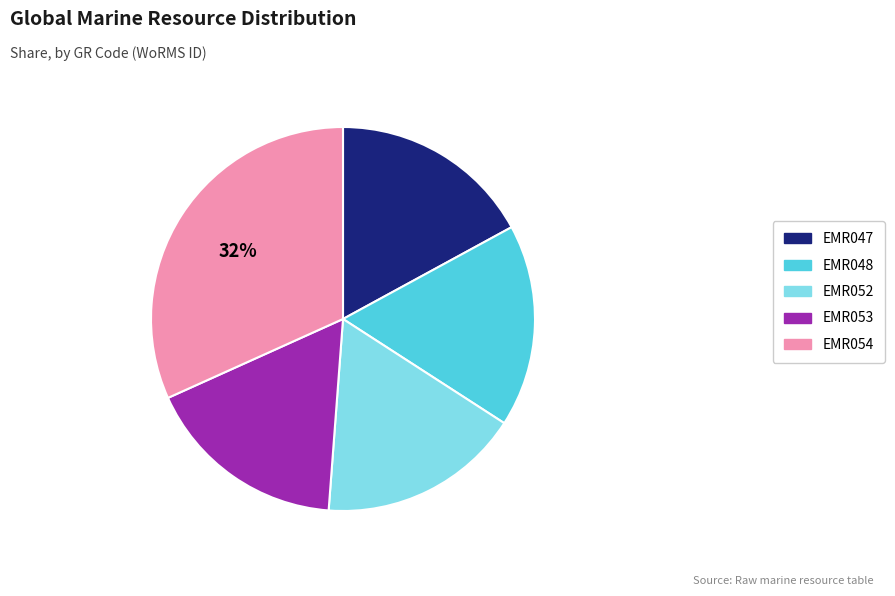

Do EMR054 and EMR048 together represent more than half of the pie?

No